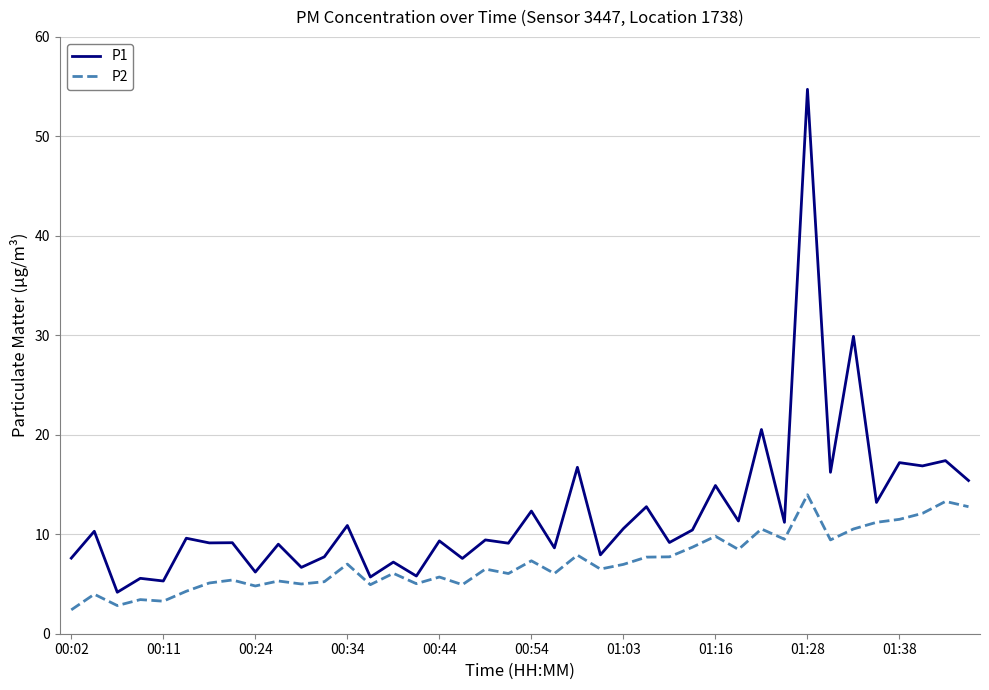

Is this an area chart (filled region under the line)?

No